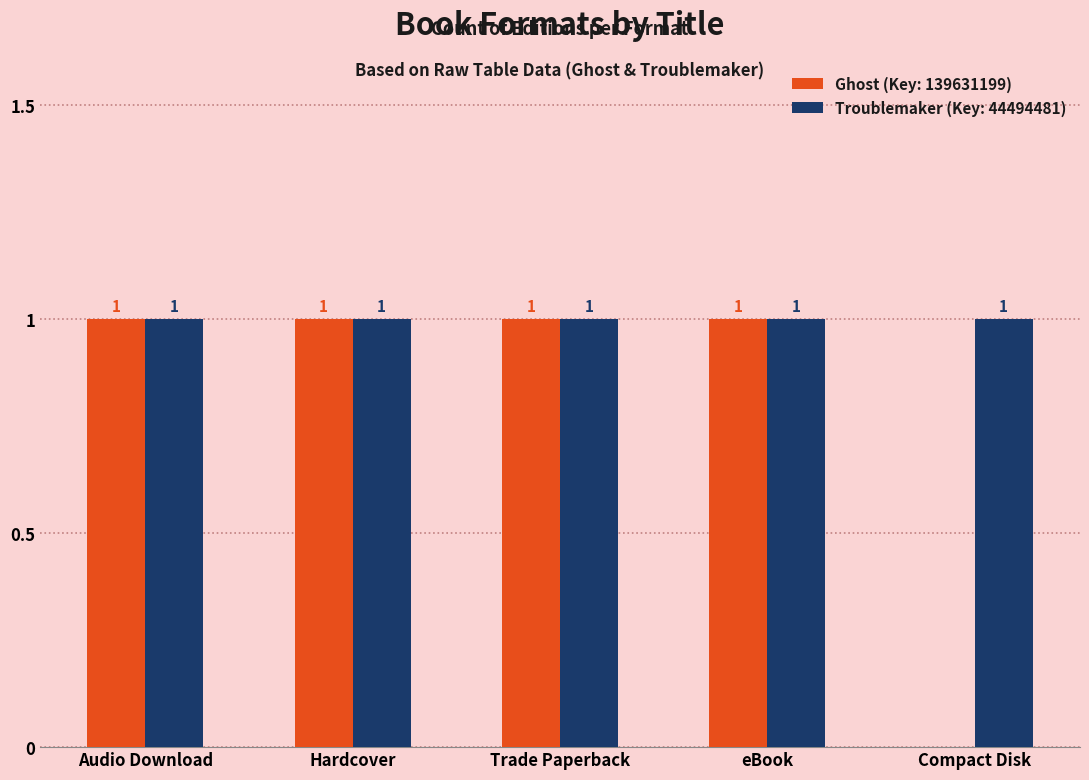

Which series has the largest total across all categories?

Troublemaker (Key: 44494481)